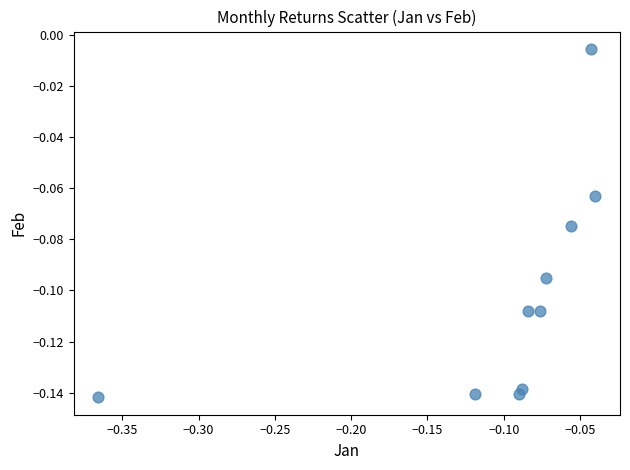

What is the range of X values (max minus min)?

0.3